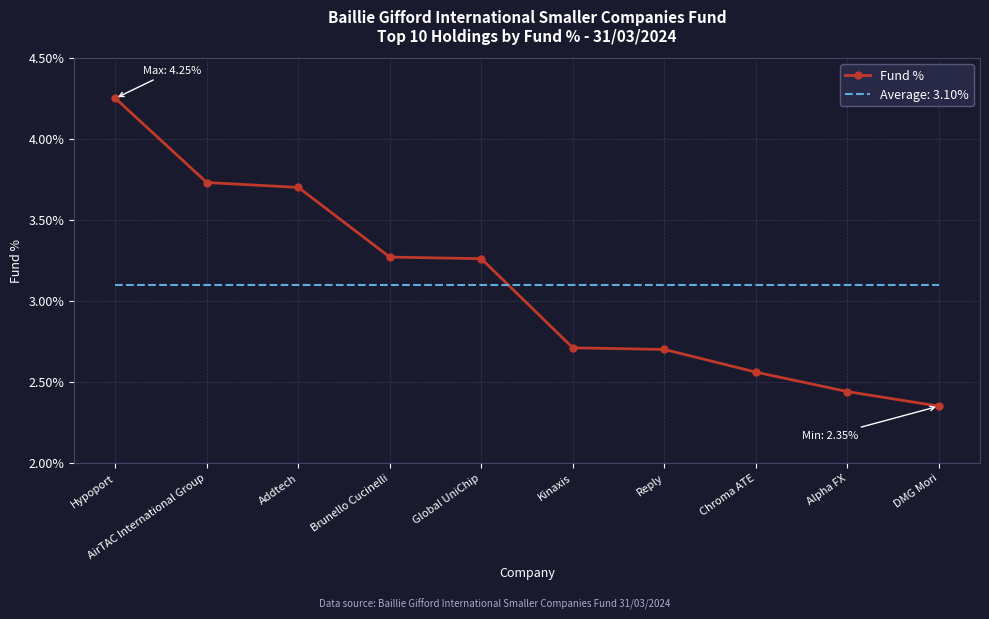

Rank the series at Chroma ATE from lowest to highest value.

Fund %, Average: 3.10%